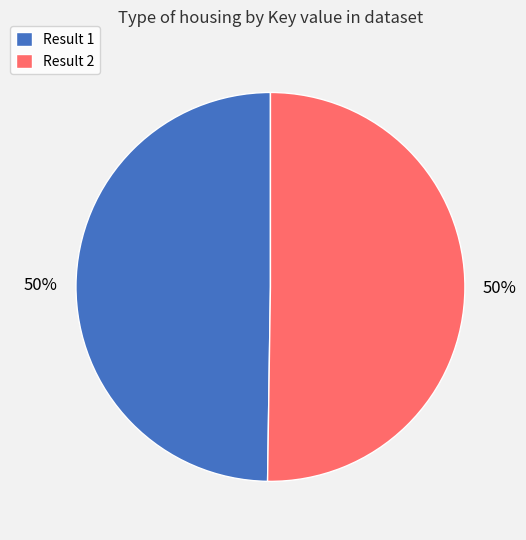

What is the ratio of the value at Result 1 to the value at Result 2?

1.0